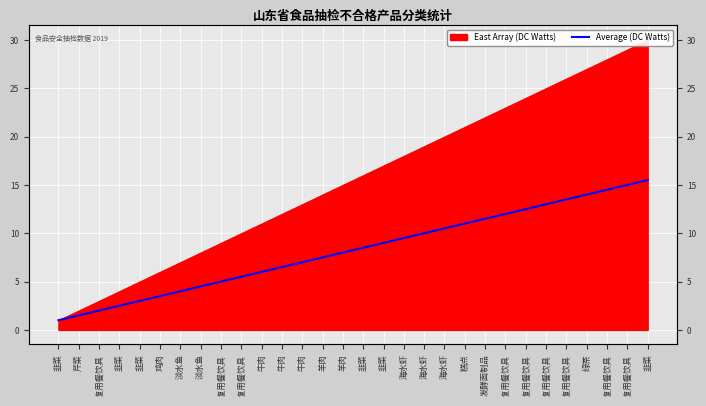

The value at 韭菜 is 1.4. True or false?

False